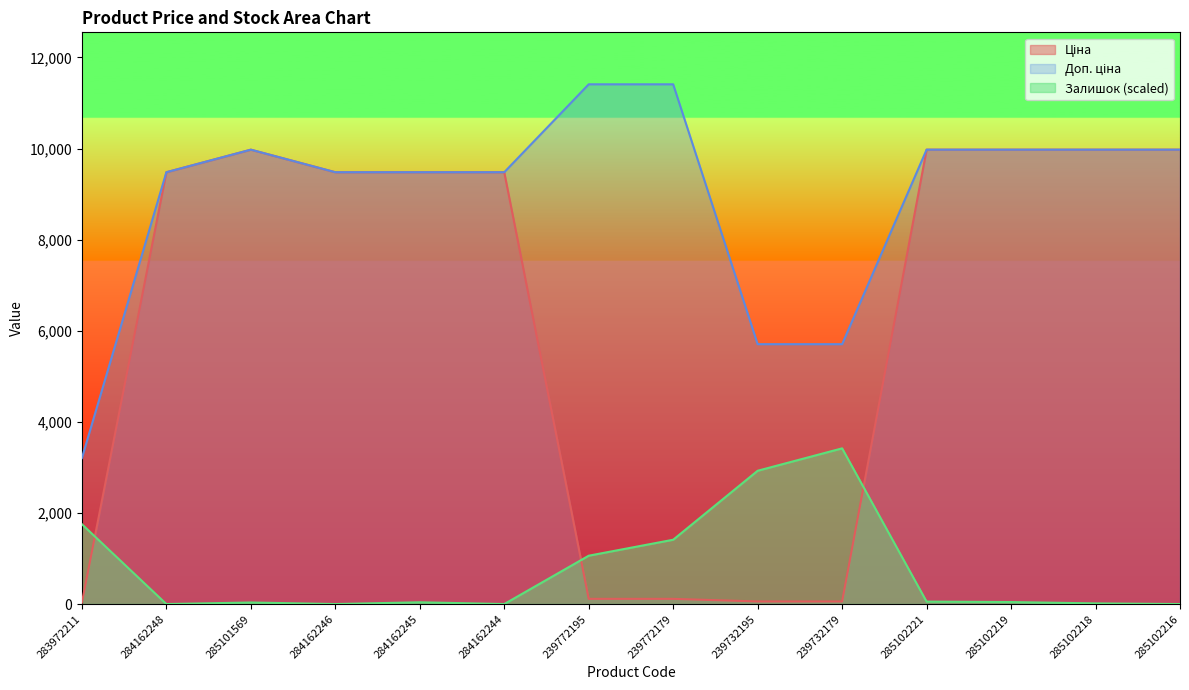

True or false: Доп. ціна has a value of 13044.1 at 284162245.

False